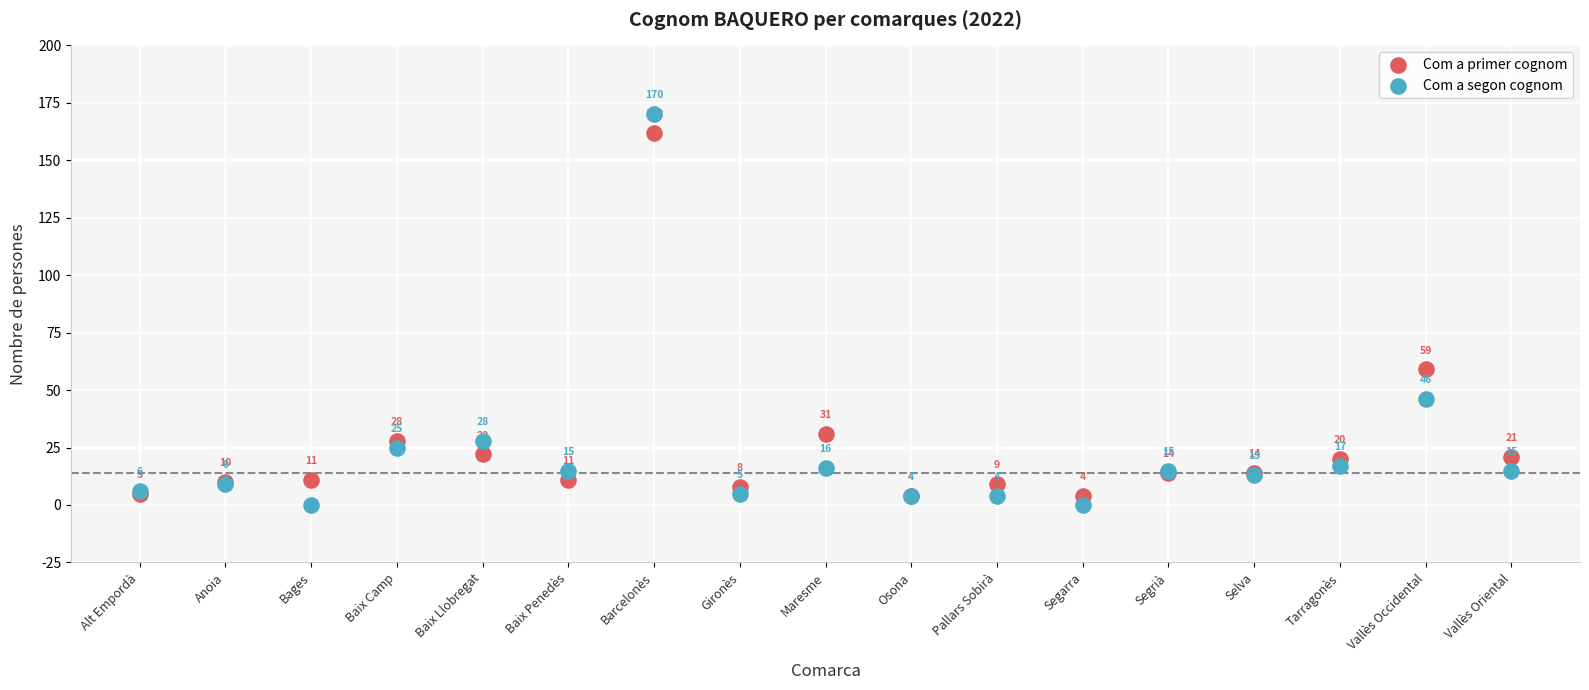

In the Com a primer cognom series, what Y value is closest to 83?

59